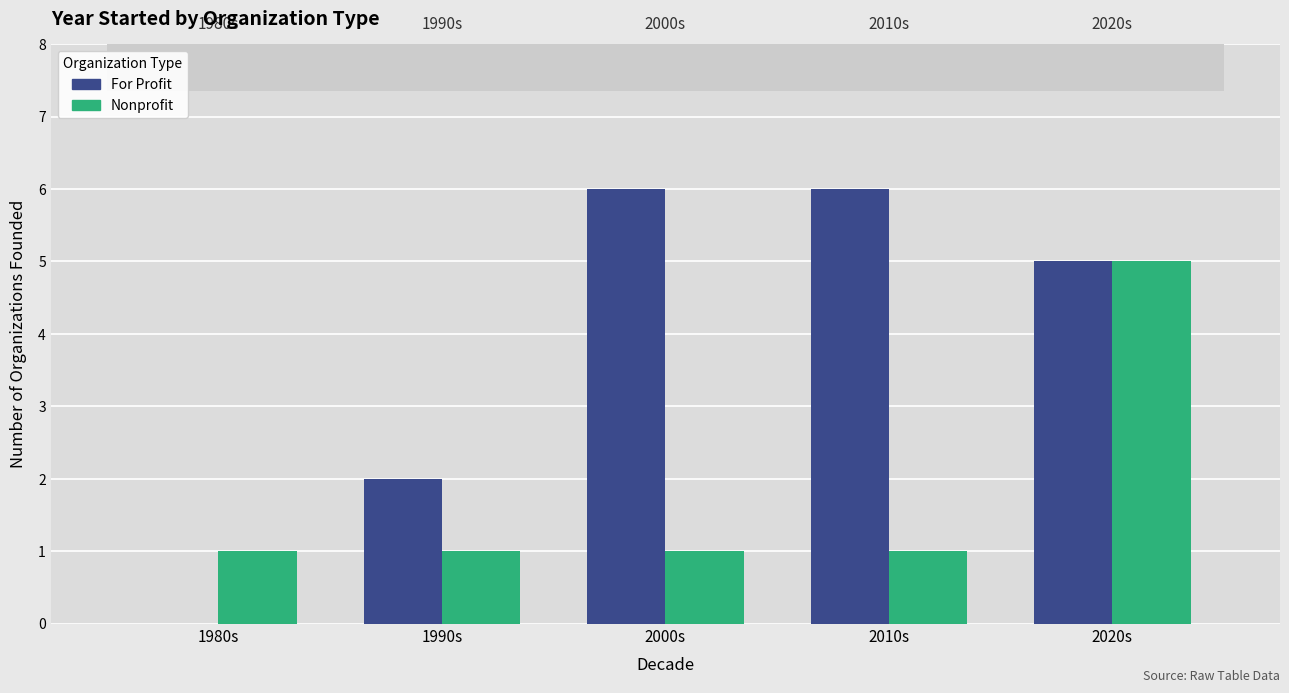

How many categories are shown in the chart?

5